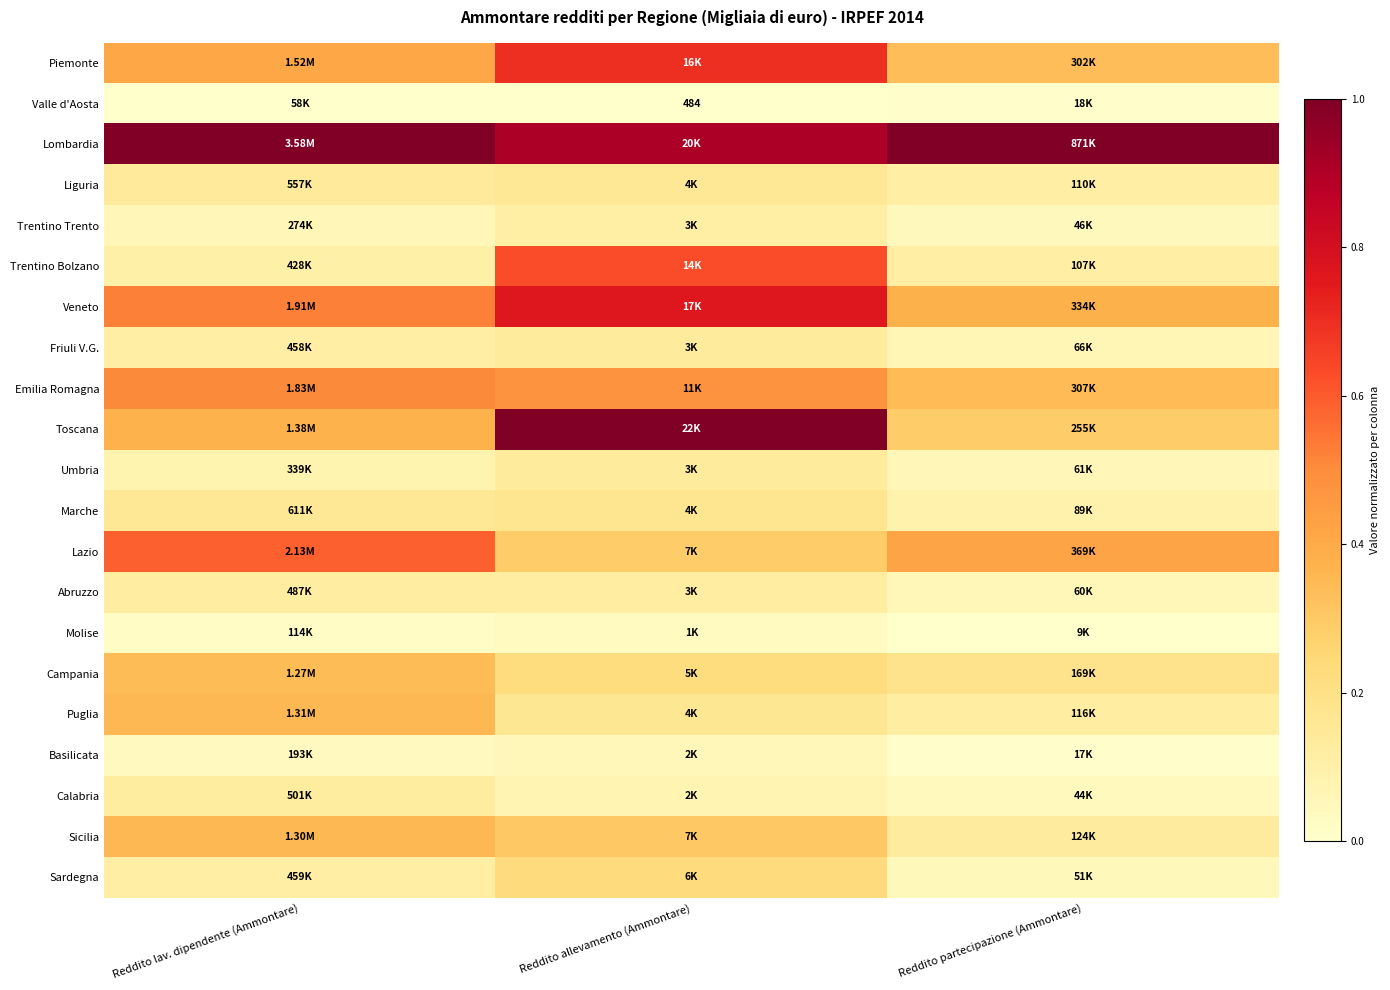

What is the total value across all series at Reddito lav. dipendente (Ammontare)?

5.5